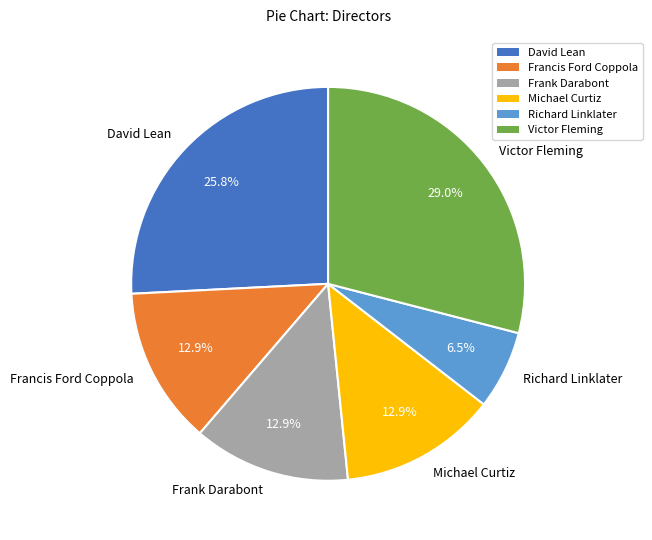

True or false: Frank Darabont accounts for 13% of the total.

True